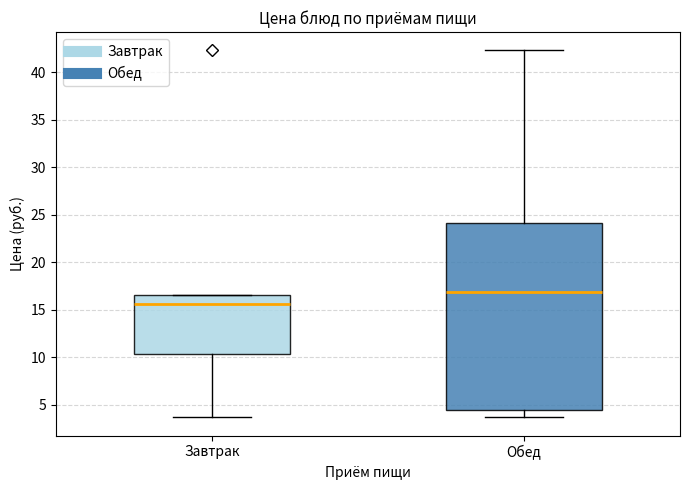

Where is the lower edge of the box for Завтрак on the y-axis? The values are not printed on the chart, so give them approximately, as read against the axis.

10.5